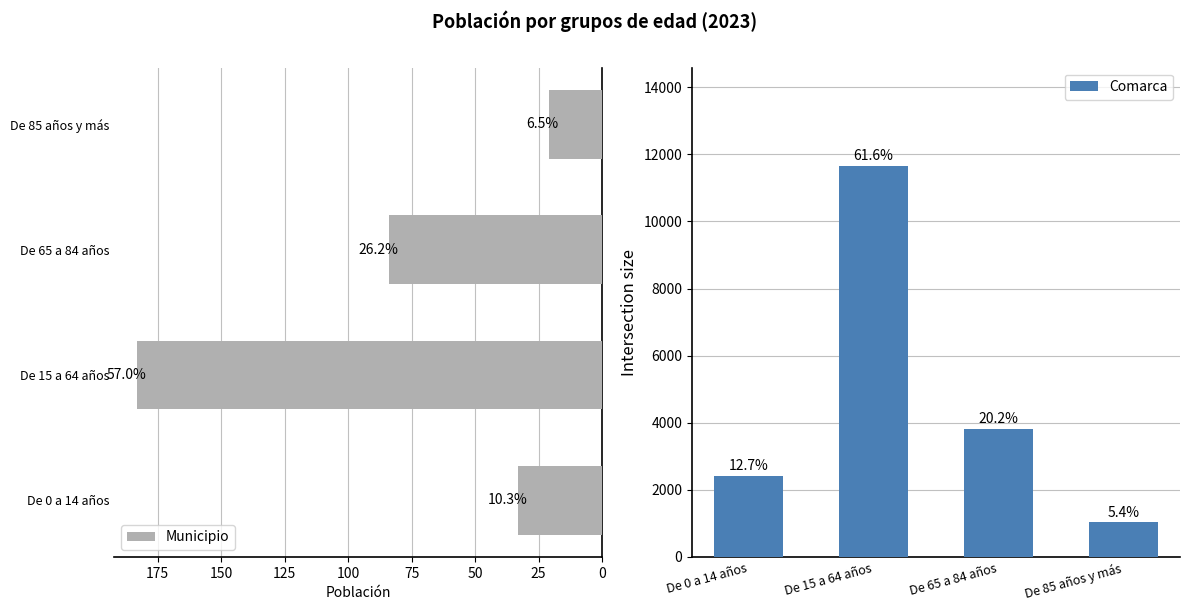

Does the chart contain stacked bars?

No